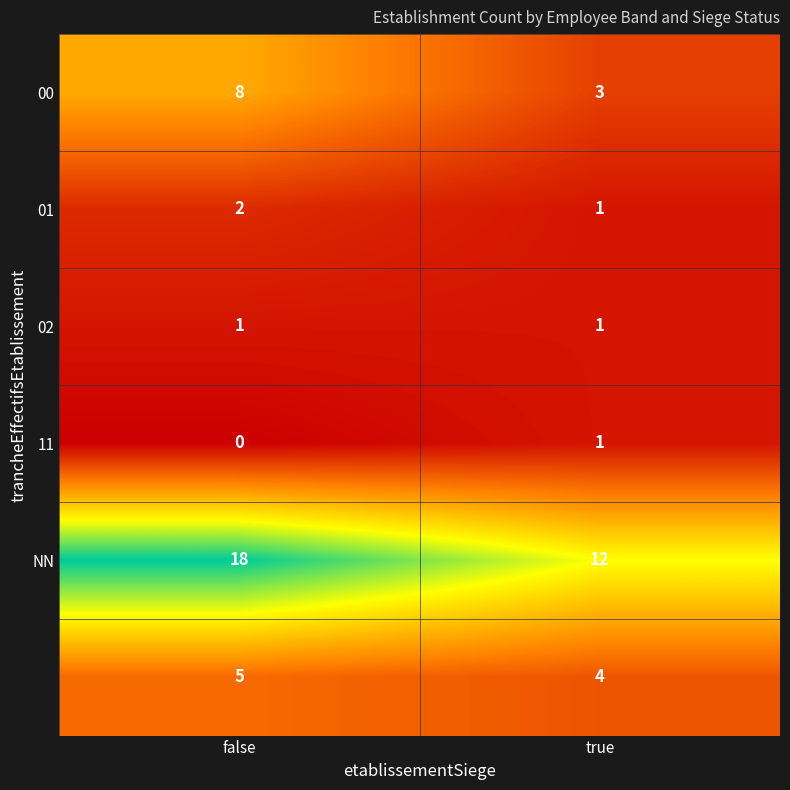

At which category is the sum across all series the highest?

false